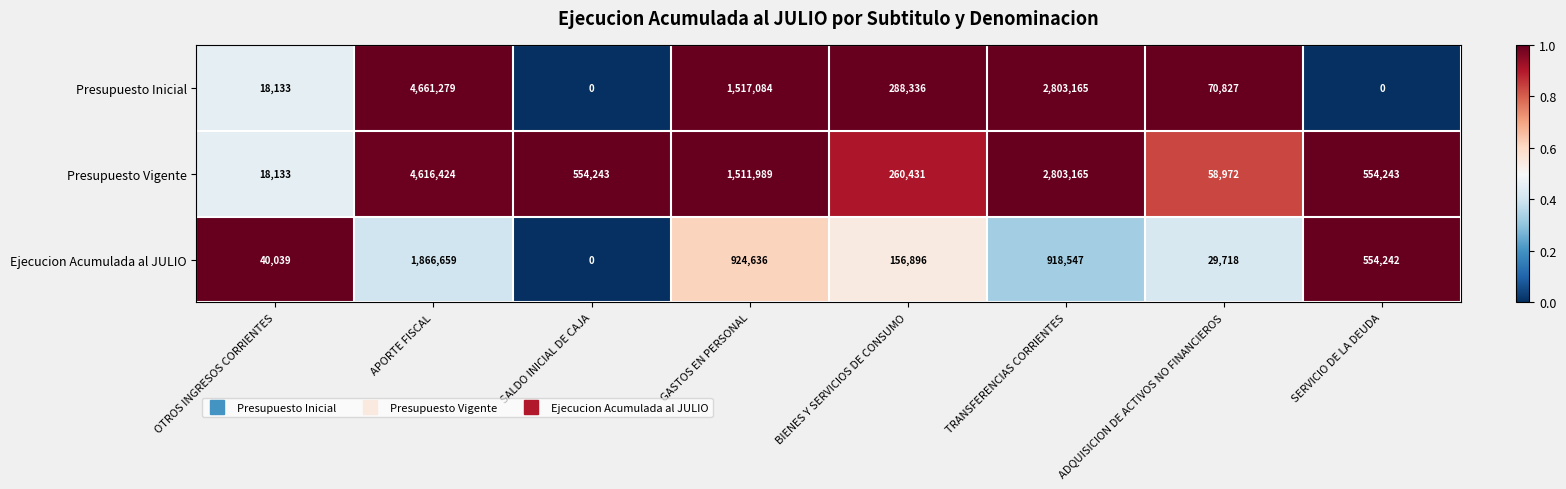

Which label corresponds to the largest value in the chart?

APORTE FISCAL